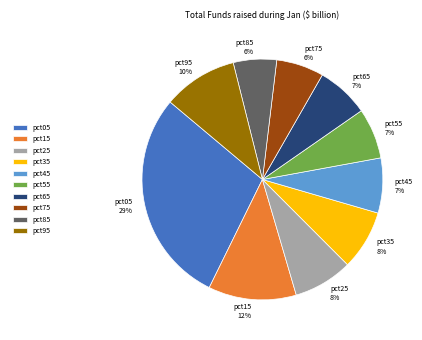

Count the number of slices in the pie.

10